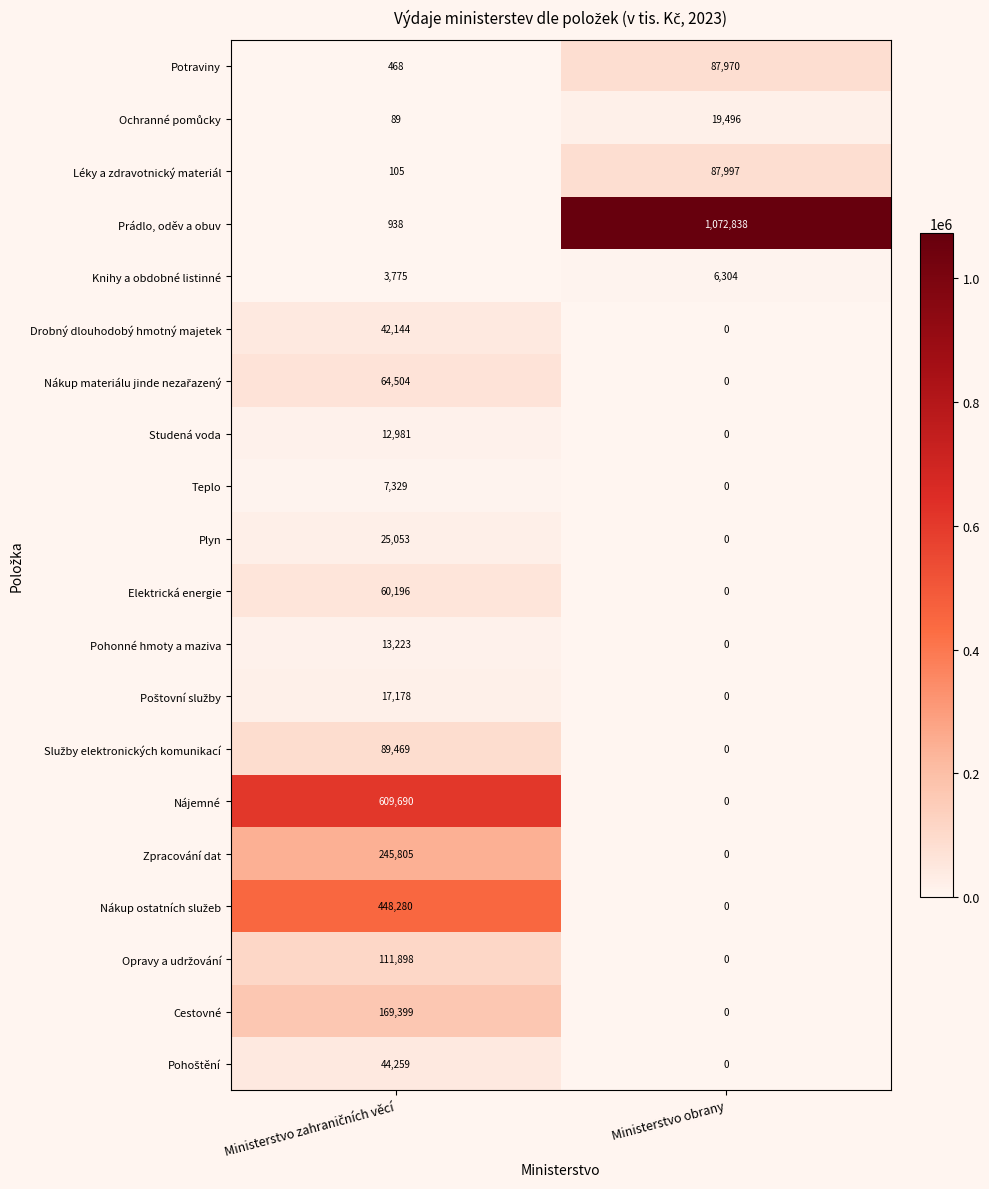

What is the average value of the Nájemné series?

304845